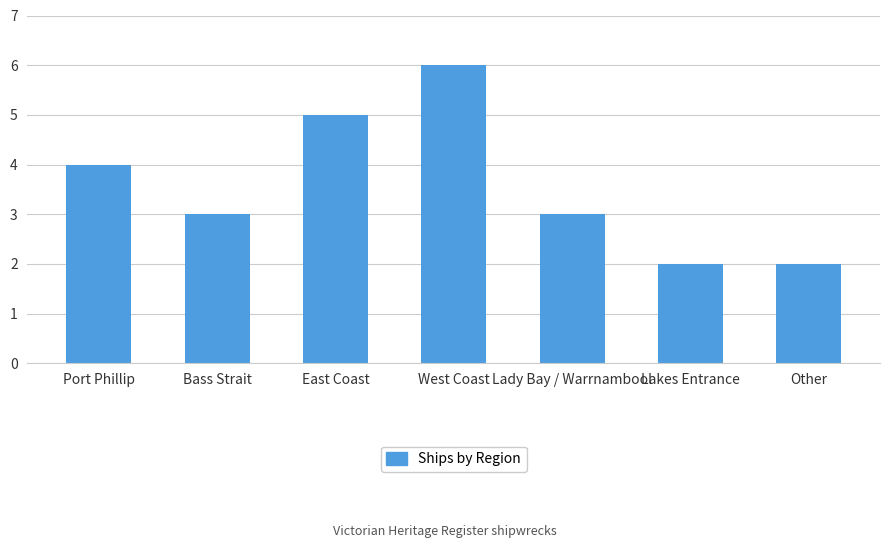

The value at East Coast is 5. True or false?

True